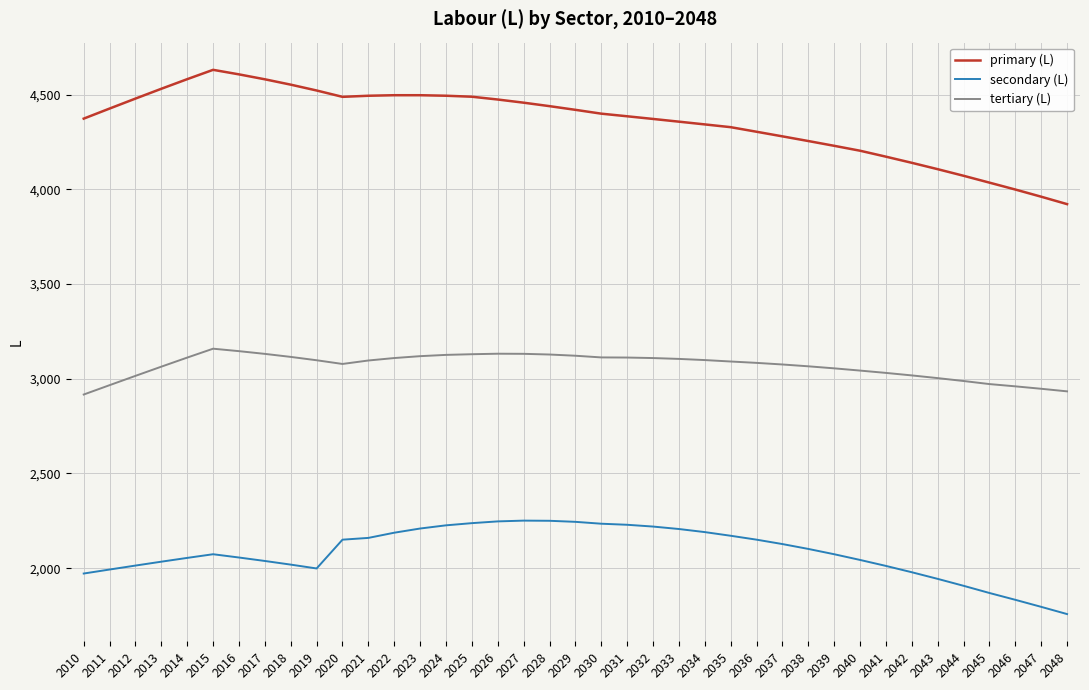

True or false: primary (L) has a value of 1695.5 at 2033.

False